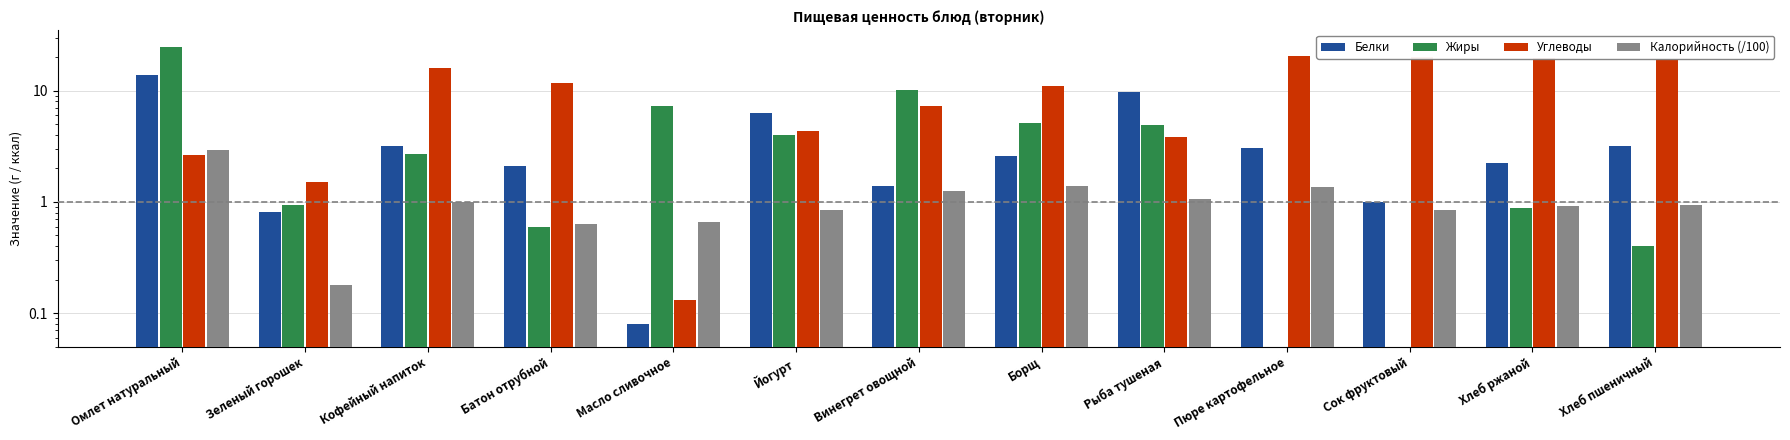

At which label does Углеводы reach its minimum?

Масло сливочное